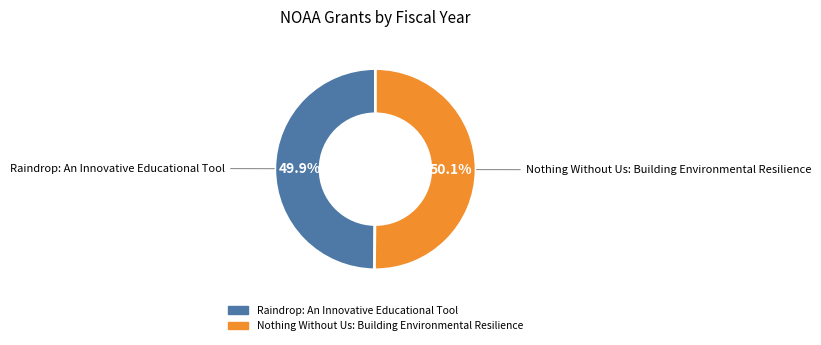

Approximately how many times larger is the value at Raindrop: An Innovative Educational Tool compared to Nothing Without Us: Building Environmental Resilience?

1.0